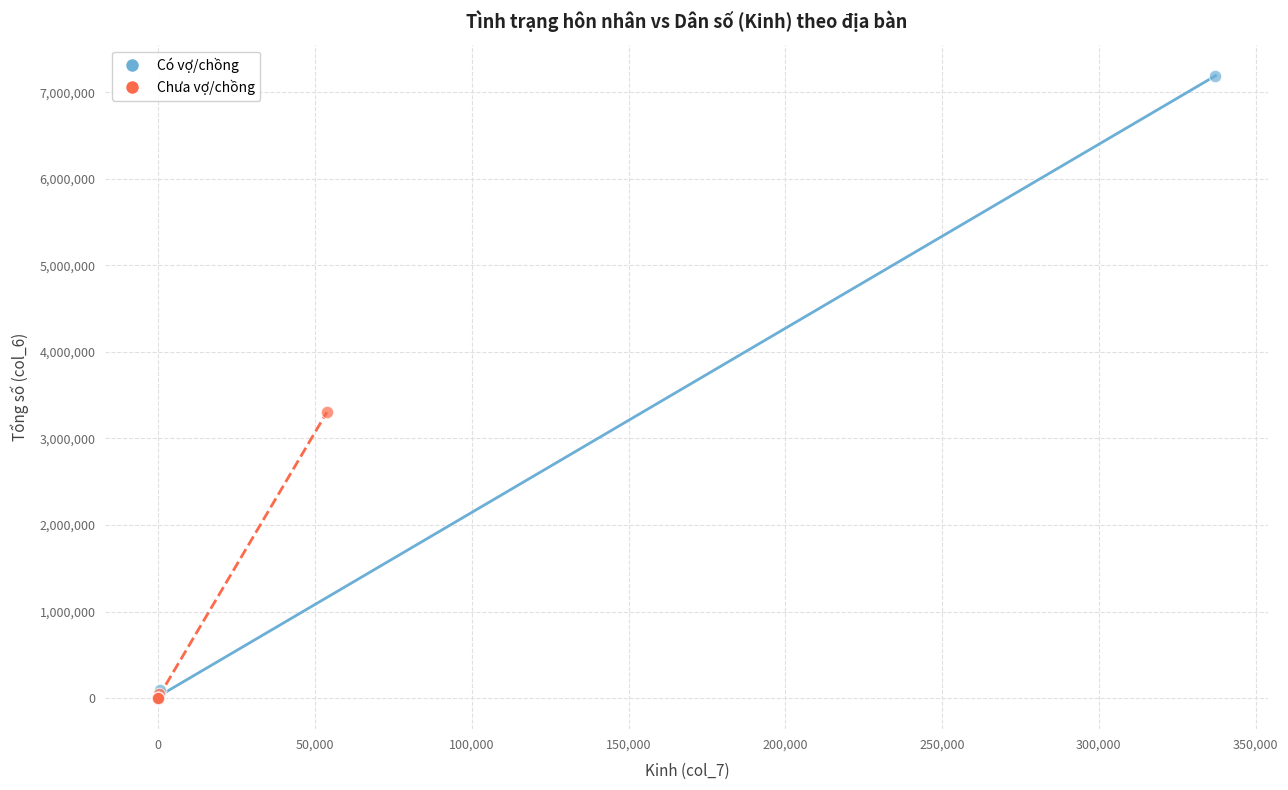

Which series contains the highest Y value?

Có vợ/chồng